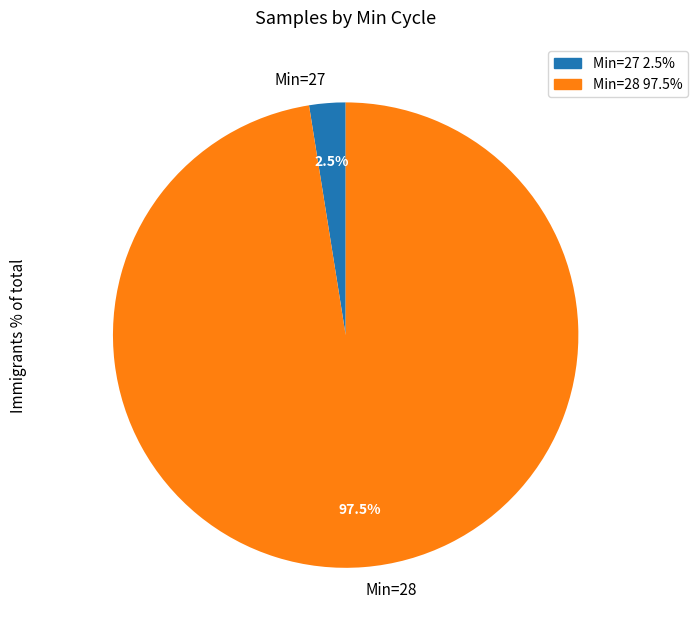

Which category has the smallest portion of the pie?

Min=27